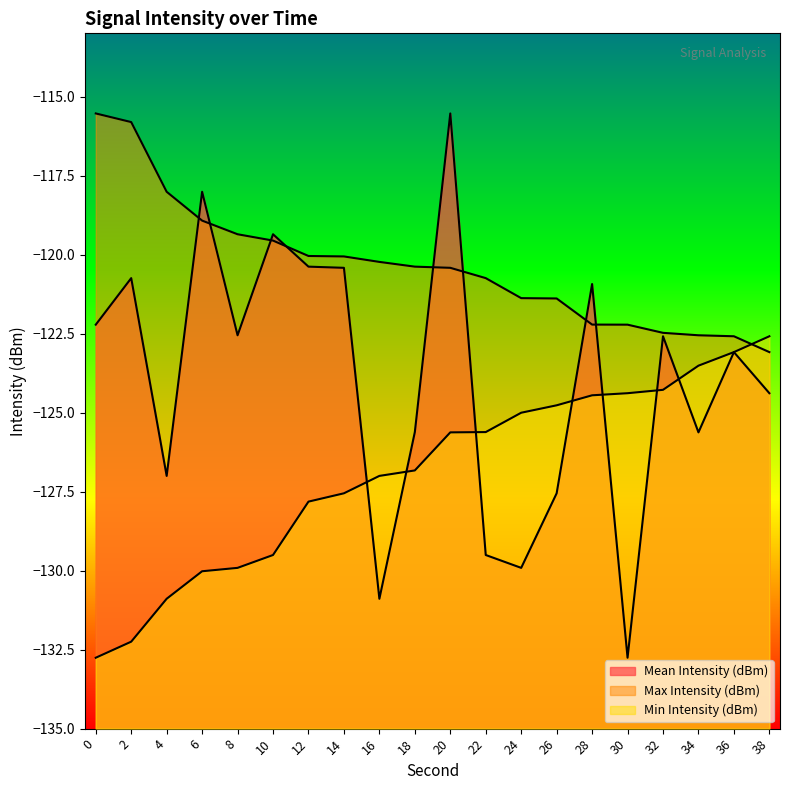

Between 2 and 38, which is larger?

2